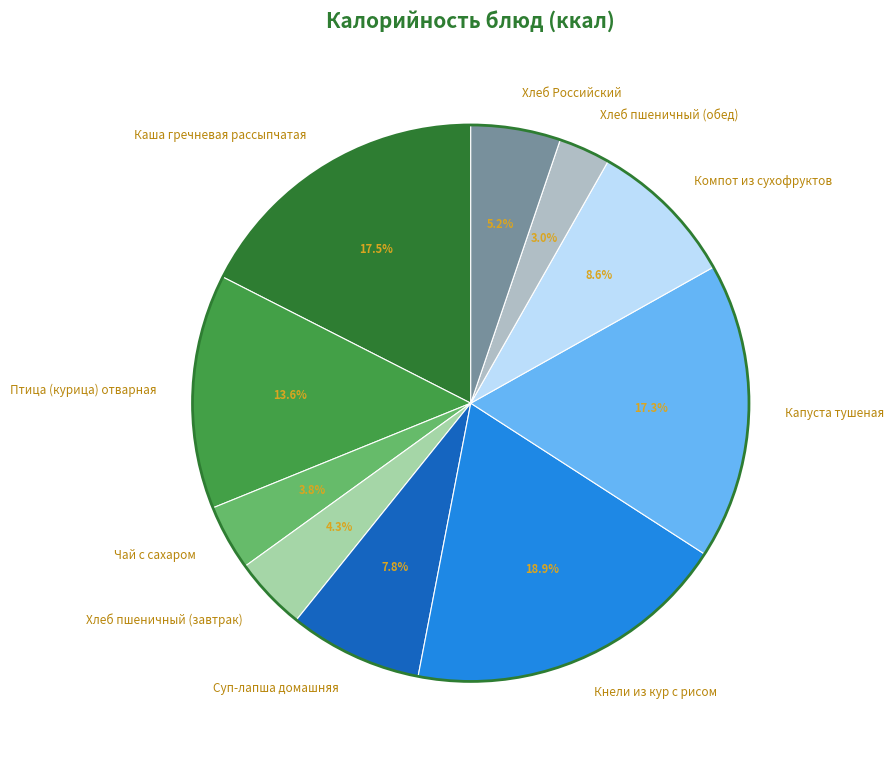

How many segments does this pie chart have?

10